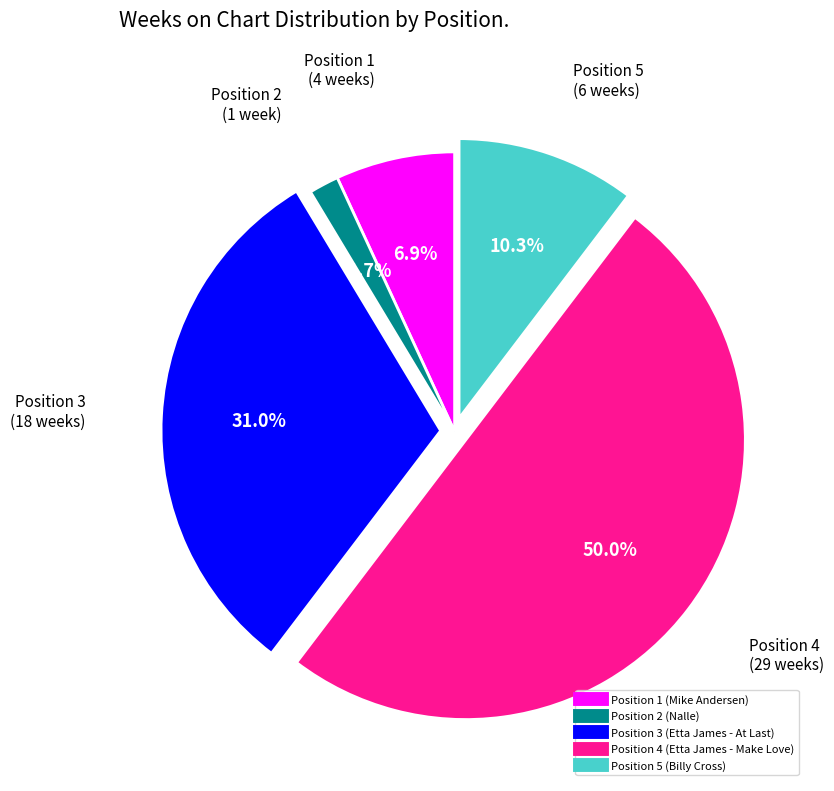

Is it true that Position 1 (Mike Andersen) is 1% of the pie?

False